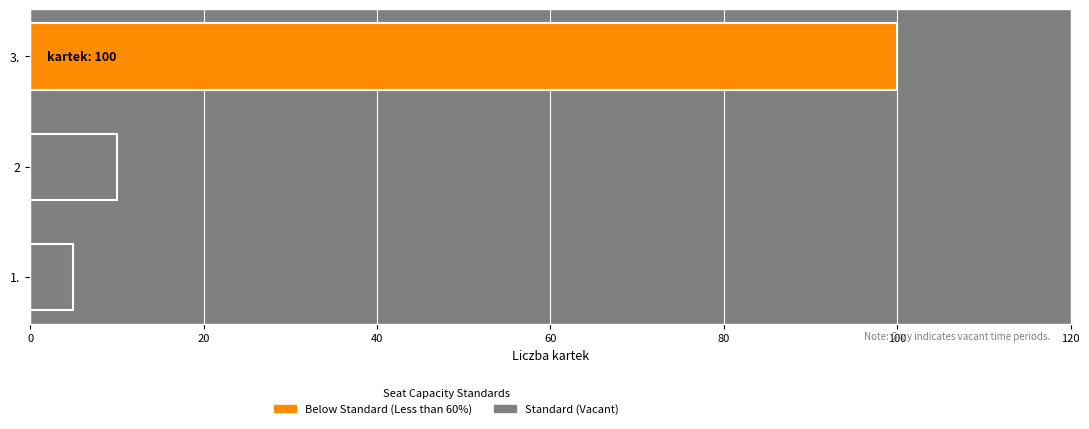

Reading right to left, list all the values displayed in this chart.

3.=100	2=10	1.=5